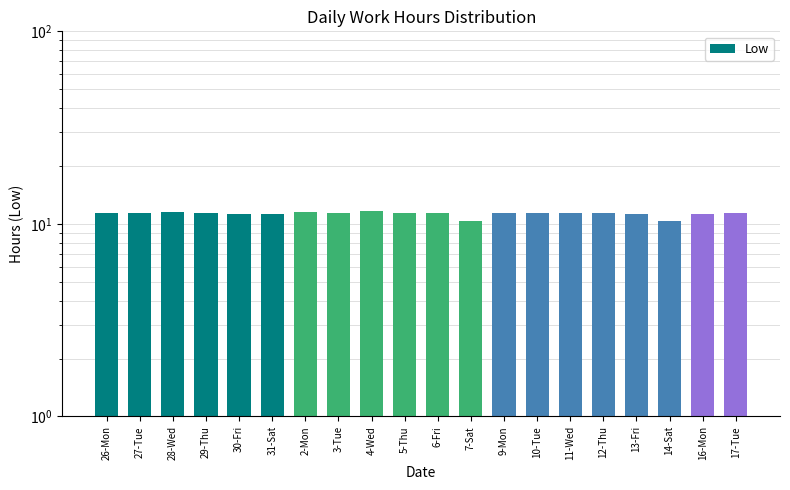

What is the sum of all values?

226.1